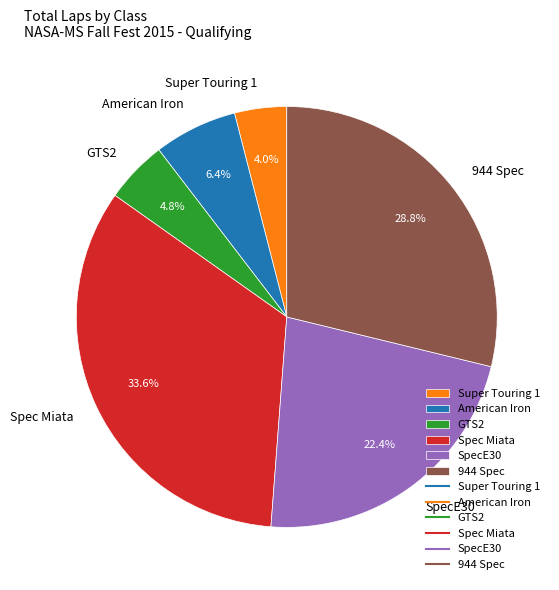

Combined, do GTS2 and 944 Spec account for over 50%?

No